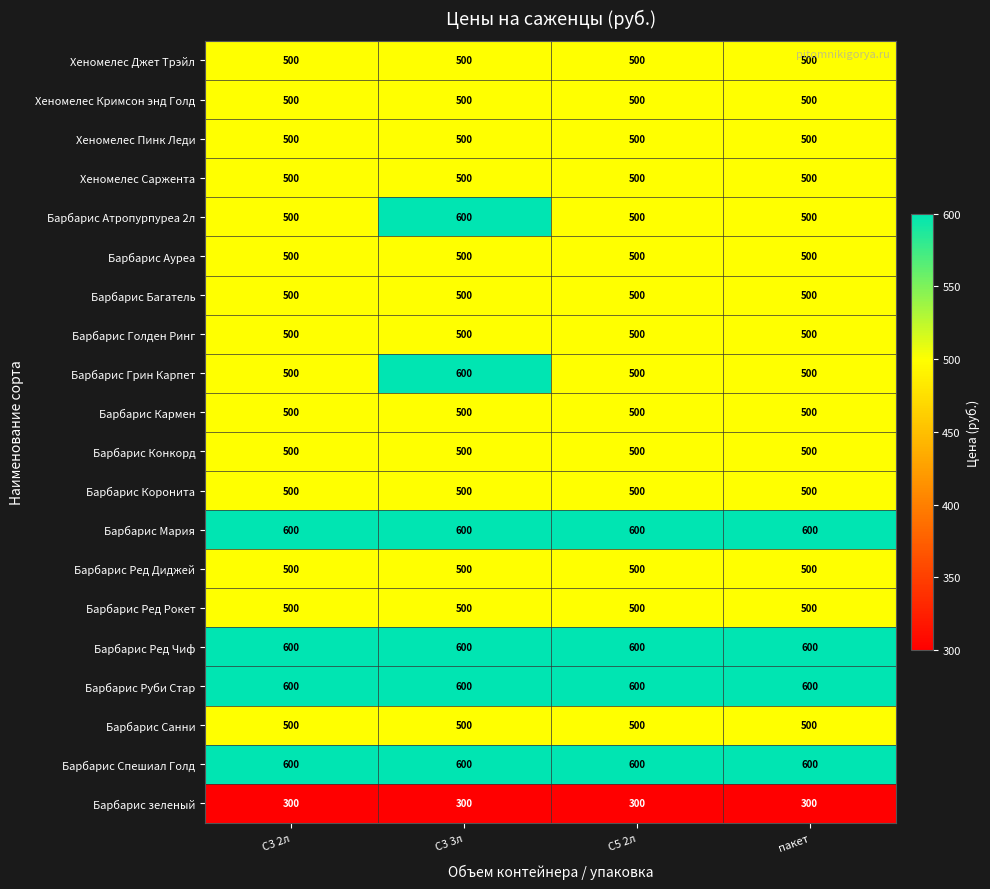

What is the lowest value of the Барбарис Ред Рокет series?

500